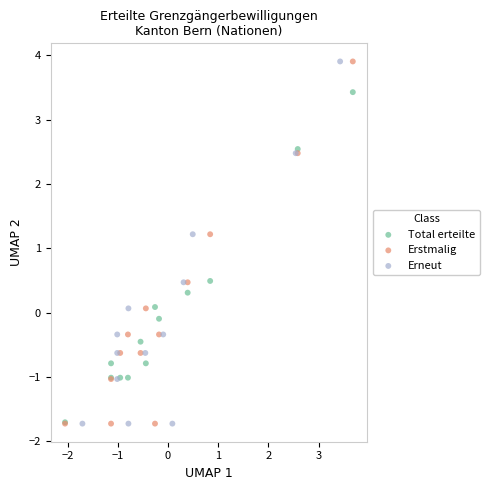

What are all the series names shown in the legend?

Total erteilte, Erstmalig, Erneut